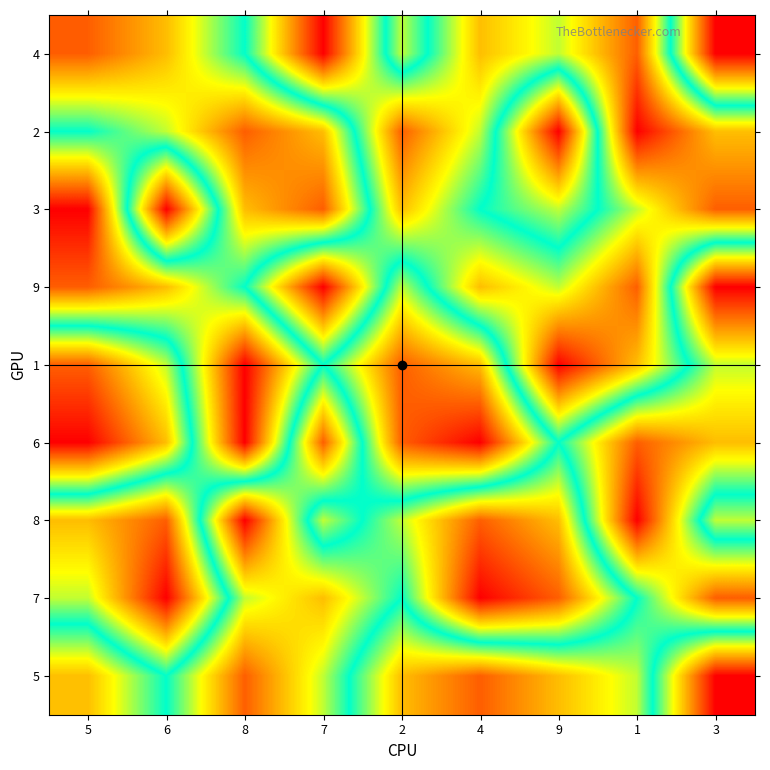

At which category is the sum across all series the highest?

6